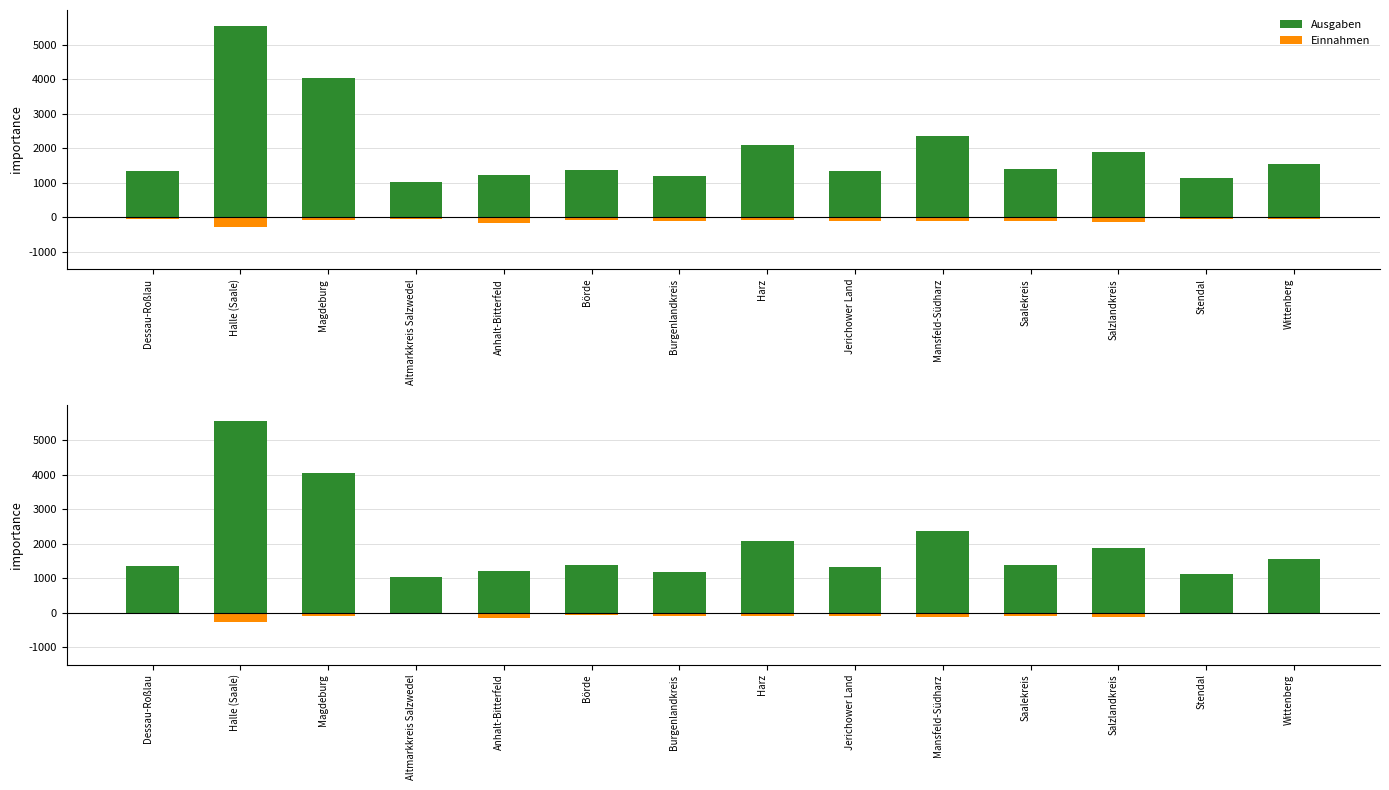

Reading left to right, what are all the values shown in this chart?

Ausgaben: 1344	5548	4033	1022	1223	1376	1185	2086	1332	2364	1397	1887	1131	1548
Einnahmen: -43	-273	-89	-43	-154	-62	-92	-84	-95	-114	-99	-128	-40	-38